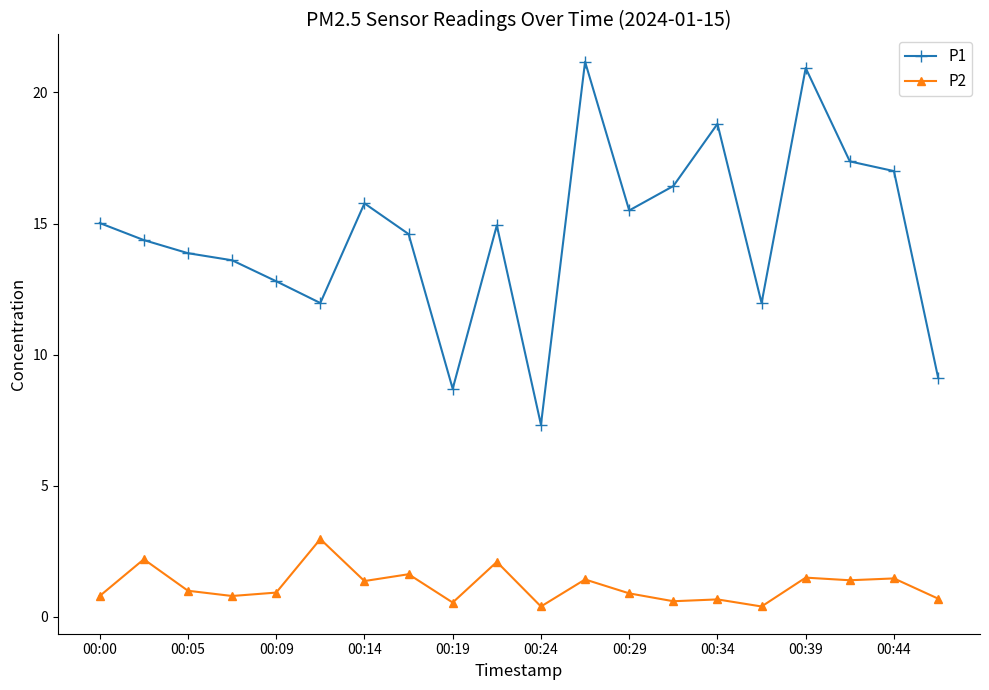

What is the maximum value for P2?

3.0